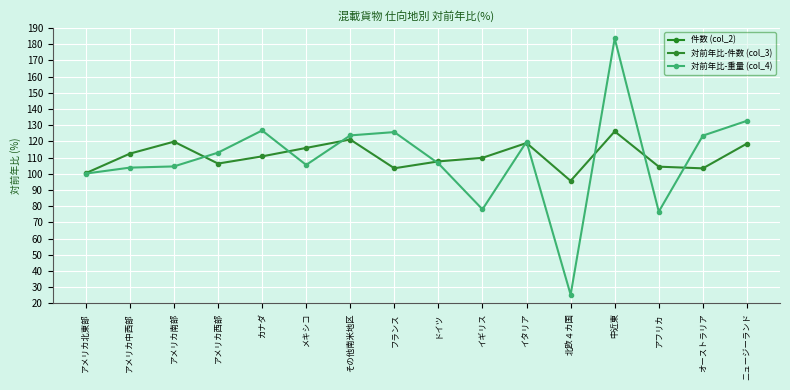

Count the number of data series in this chart.

3